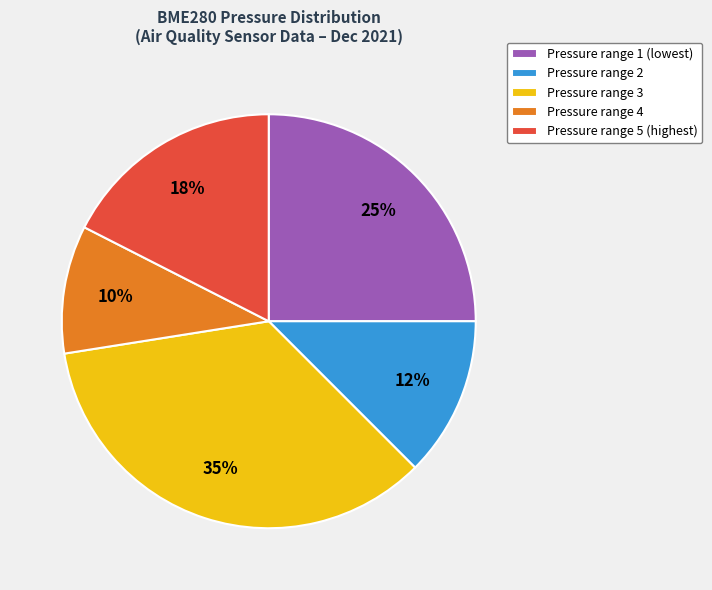

Rank the categories by value from highest to lowest.

Pressure range 3, Pressure range 1 (lowest), Pressure range 5 (highest), Pressure range 2, Pressure range 4